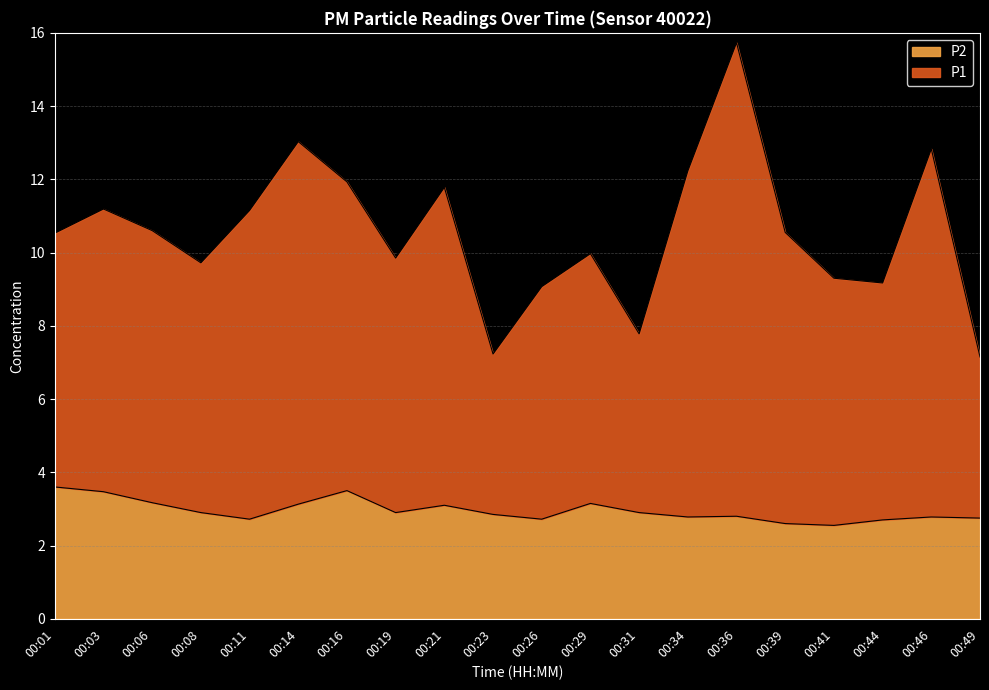

List the labels in order of P2 value, largest first.

00:01, 00:16, 00:03, 00:06, 00:29, 00:14, 00:21, 00:08, 00:19, 00:31, 00:23, 00:36, 00:34, 00:46, 00:49, 00:11, 00:26, 00:44, 00:39, 00:41